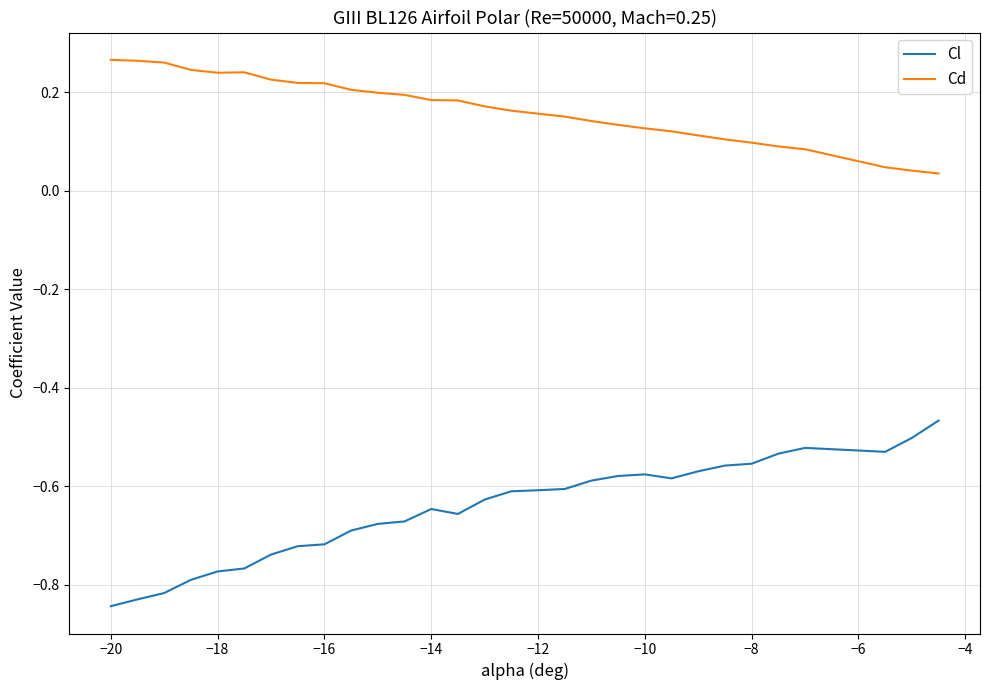

True or false: Cd and Cl cross at least once.

False